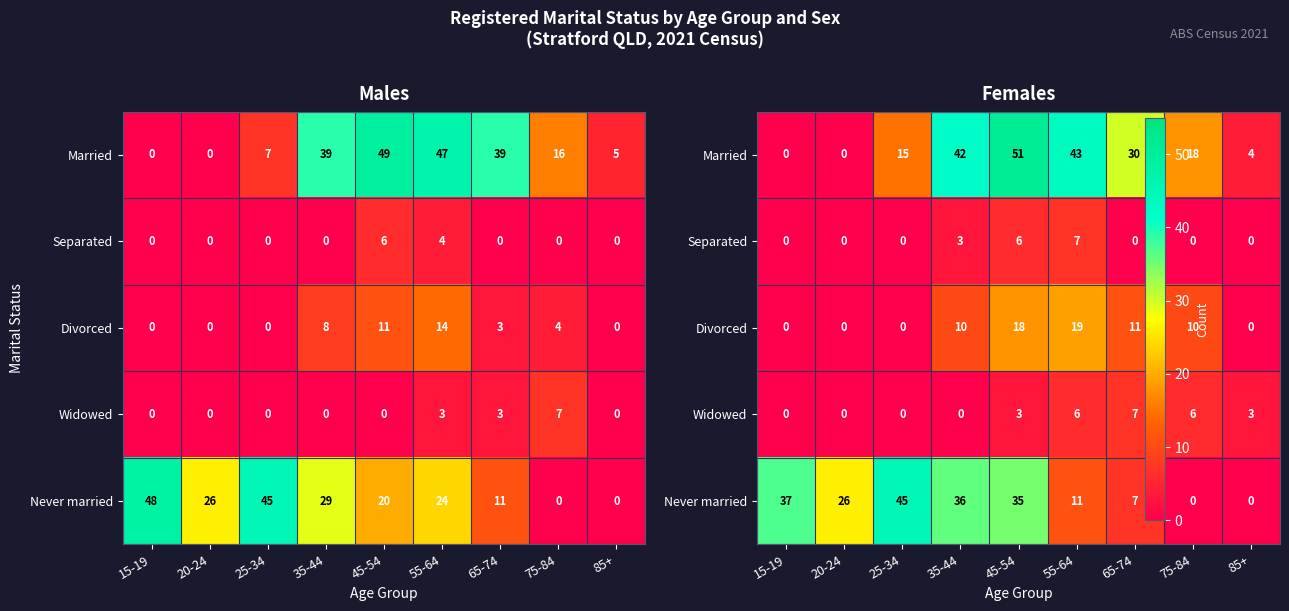

Rank the categories by Widowed value from highest to lowest.

65-74, 55-64, 75-84, 45-54, 85+, 15-19, 20-24, 25-34, 35-44